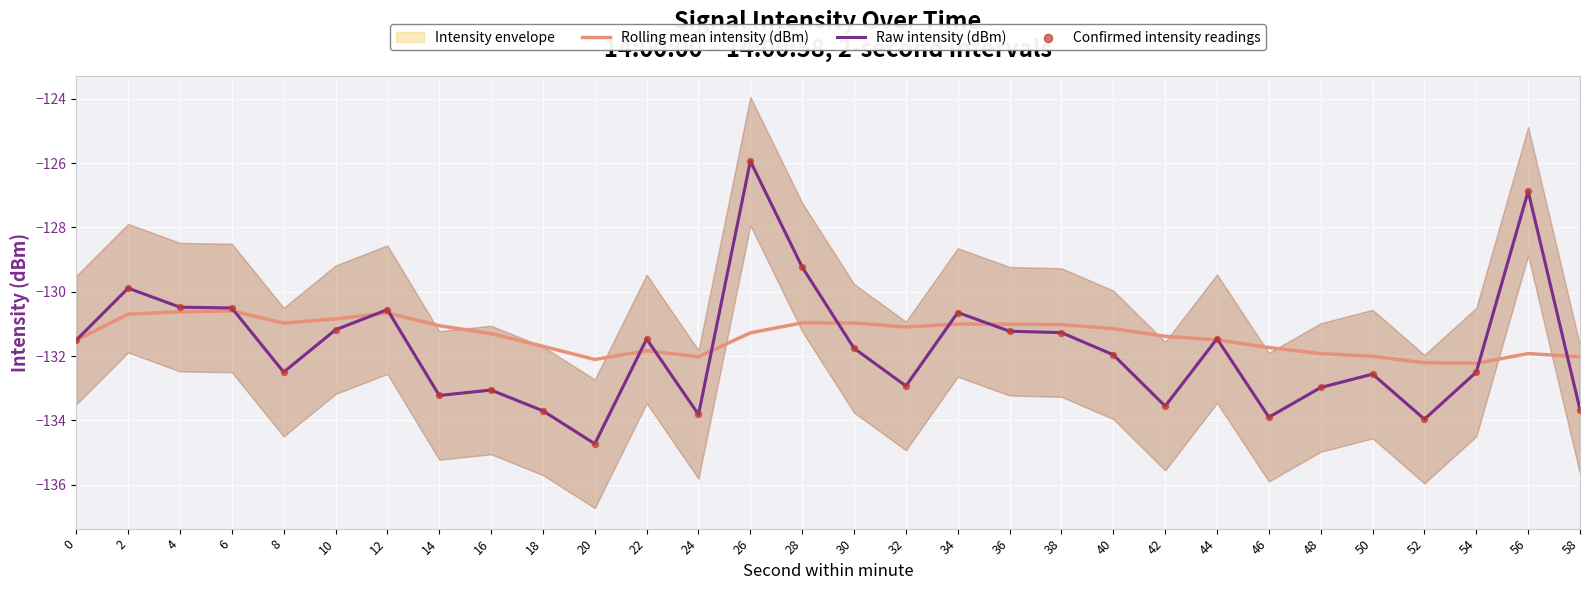

At which category is the sum across all series the highest?

26